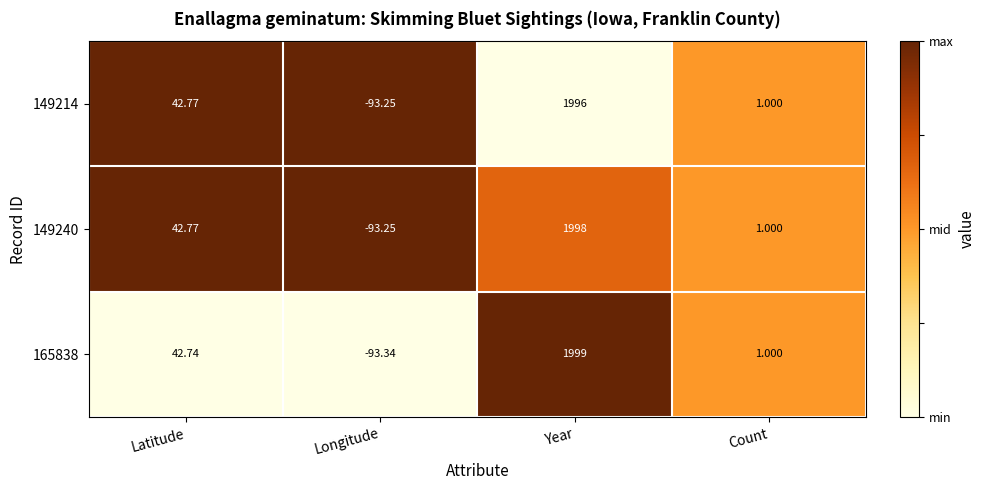

Where does the 149214 series first go above 42?

Latitude